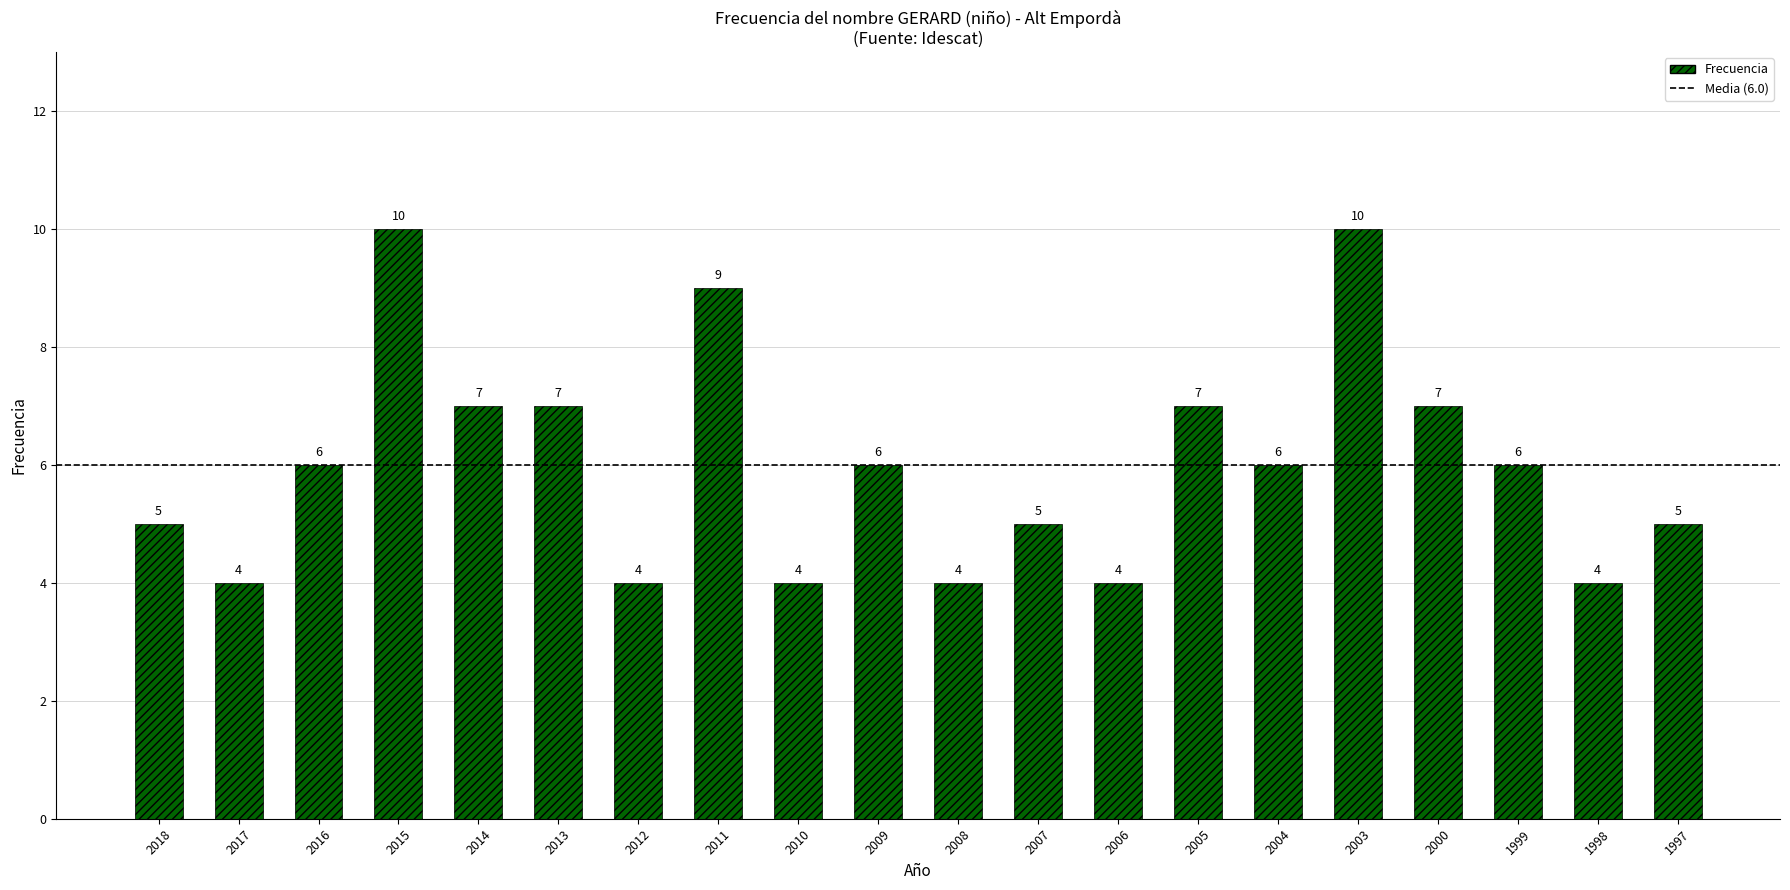

Are the bars grouped side by side (vs. stacked)?

No